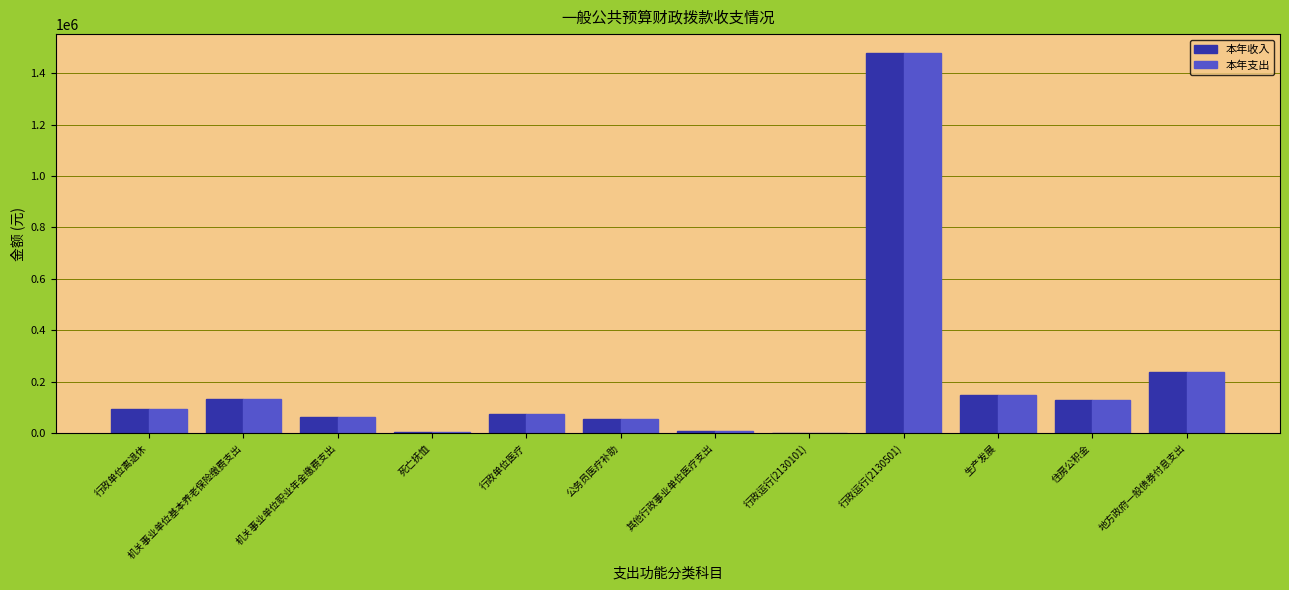

Does the chart contain stacked bars?

No